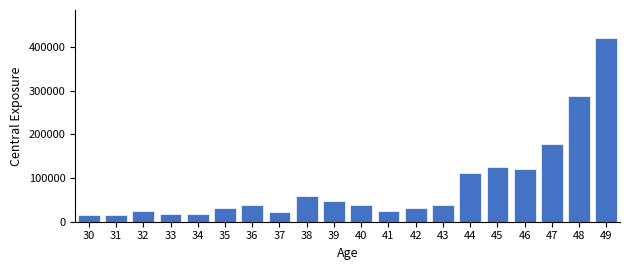

The value at 40 is 58357.1. True or false?

False